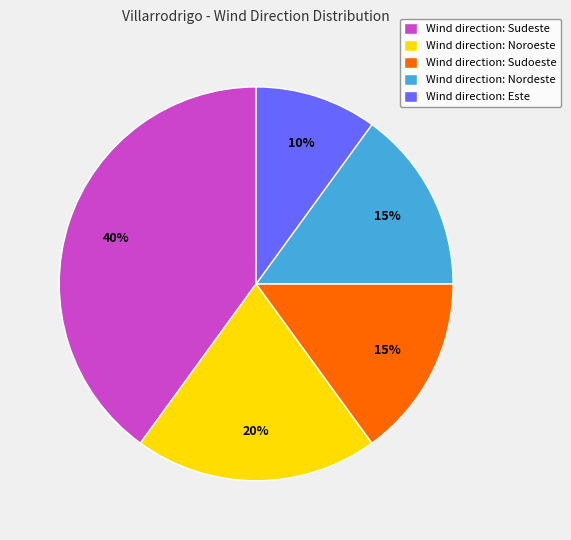

Which category has the smallest portion of the pie?

Wind direction: Este